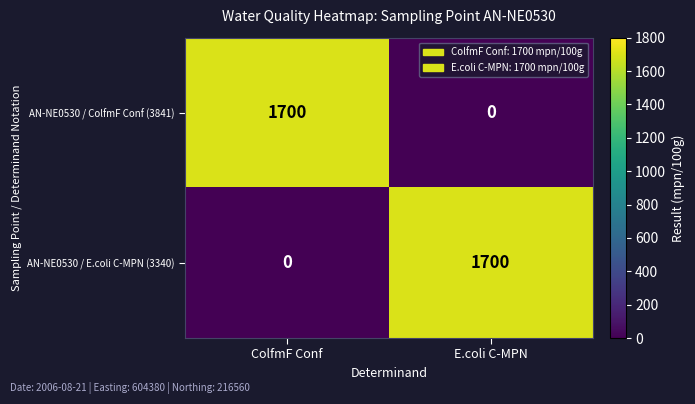

What is the difference between the maximum and minimum values in the AN-NE0530 / ColfmF Conf (3841) series?

1700